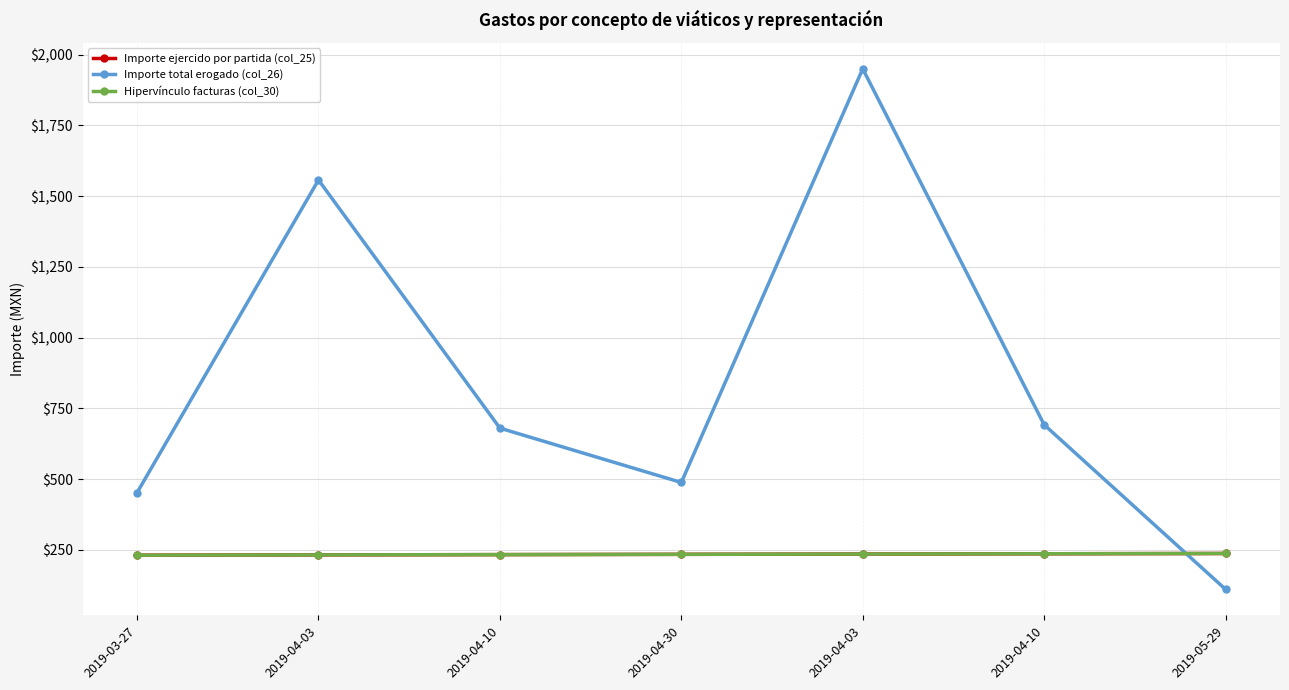

How many values in the Importe total erogado (col_26) series exceed 680?

3